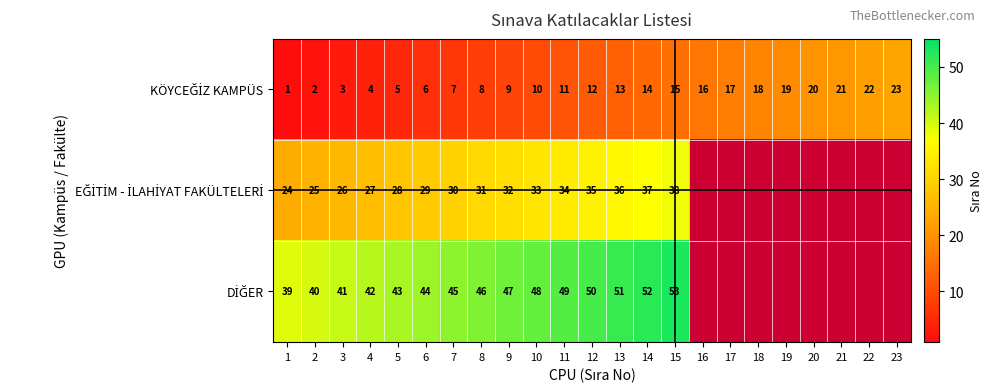

What is the total value across all series at 4?

73